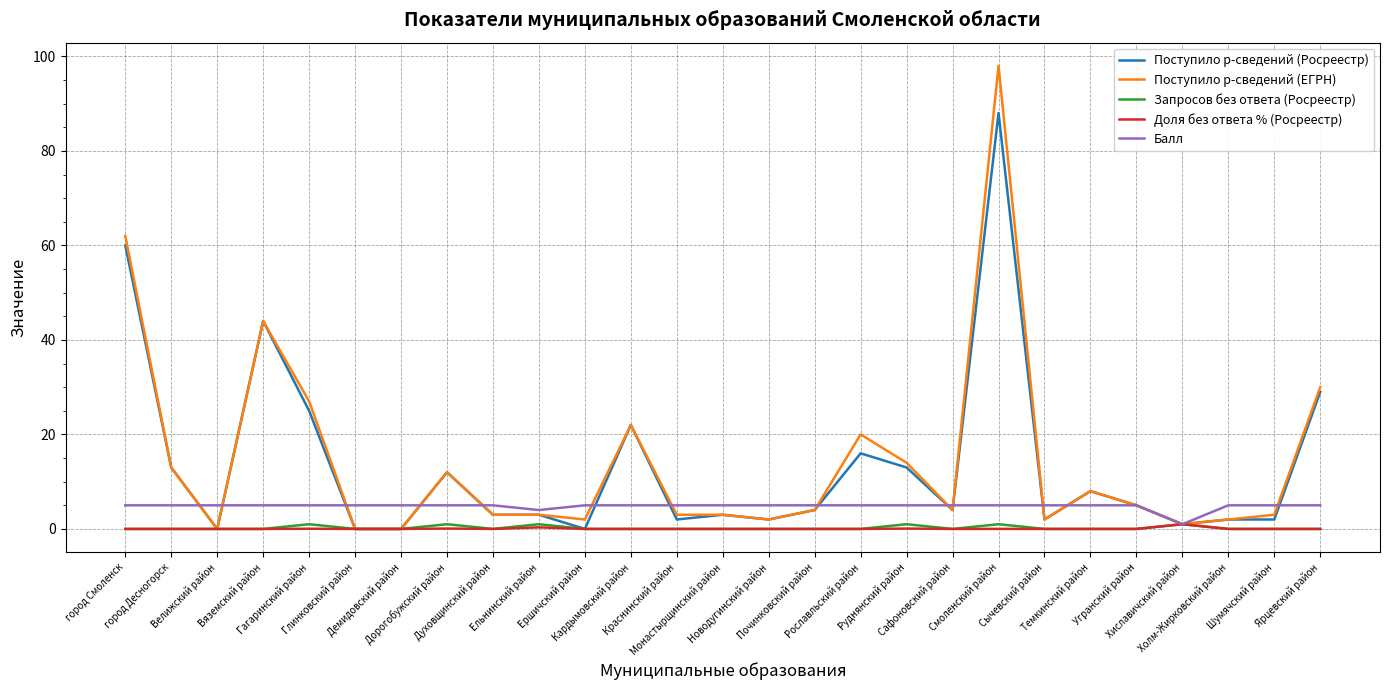

Does the chart have visible grid lines?

Yes